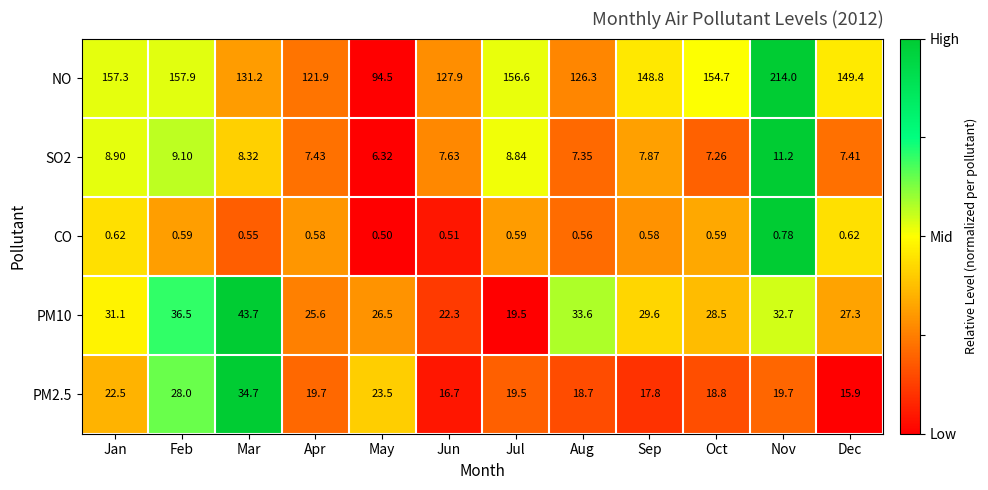

Which series has the largest range (max minus min)?

NO